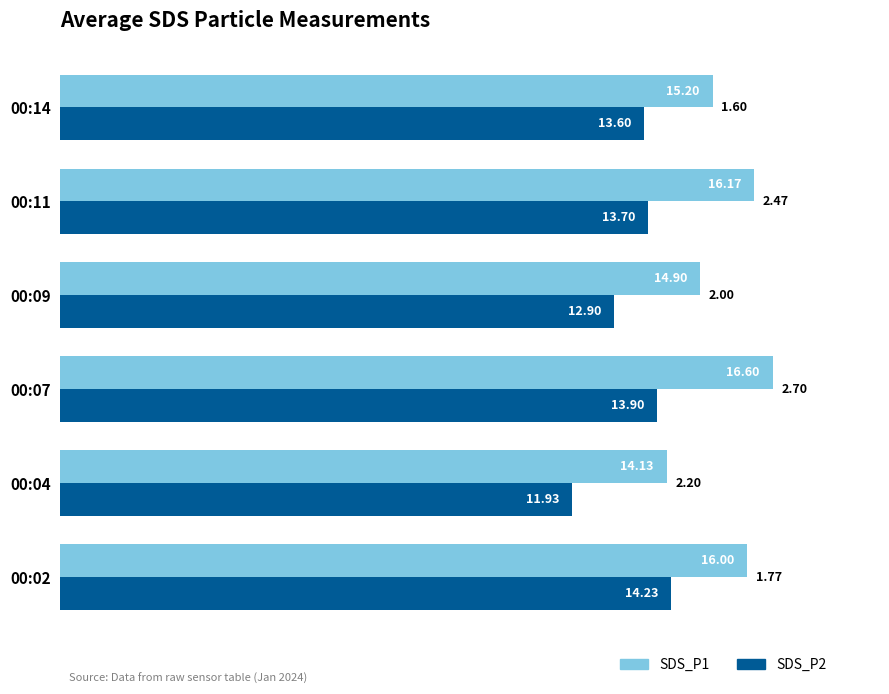

What is the highest value of the SDS_P1 series?

16.6